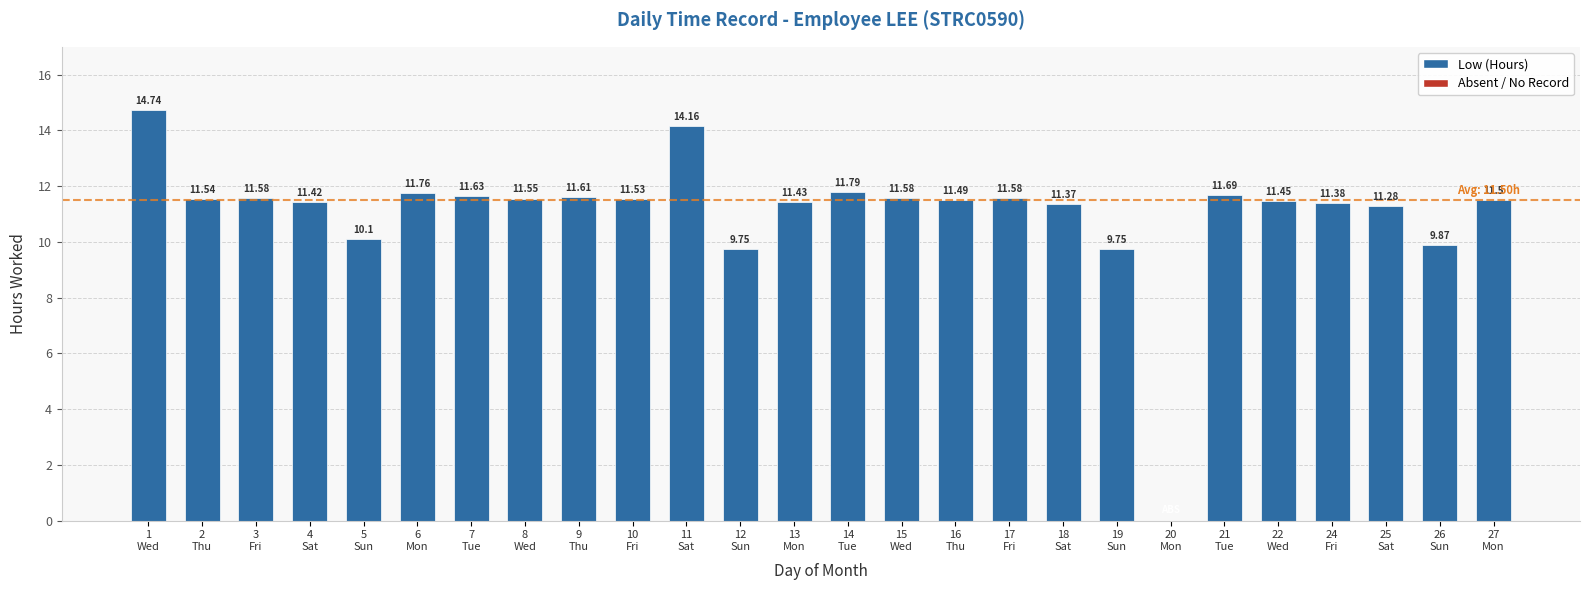

The chart shows a value of 11.6 at 15
Wed. True or false?

True